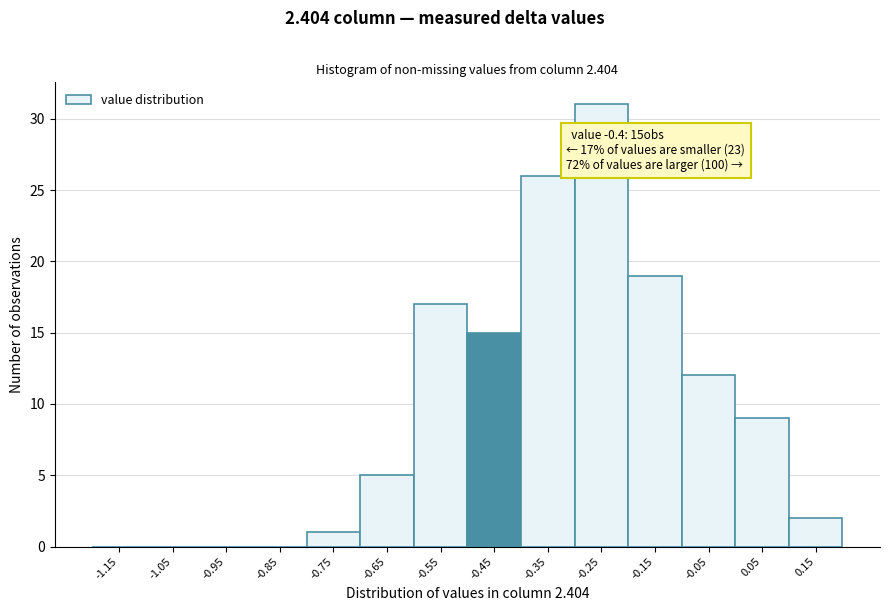

Reading left to right, what are all the values shown in this chart?

-1.15=0	-1.05=0	-0.95=0	-0.85=0	-0.75=1	-0.65=5	-0.55=17	-0.45=15	-0.35=26	-0.25=31	-0.15=19	-0.05=12	0.05=9	0.15=2